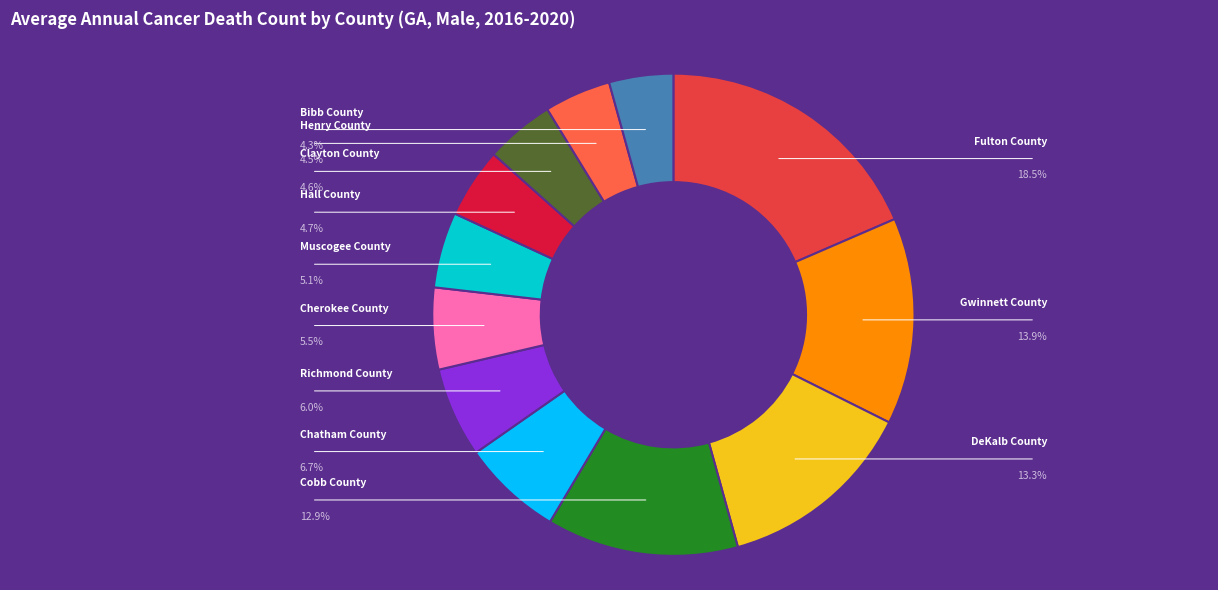

How many slices are in this pie chart?

12